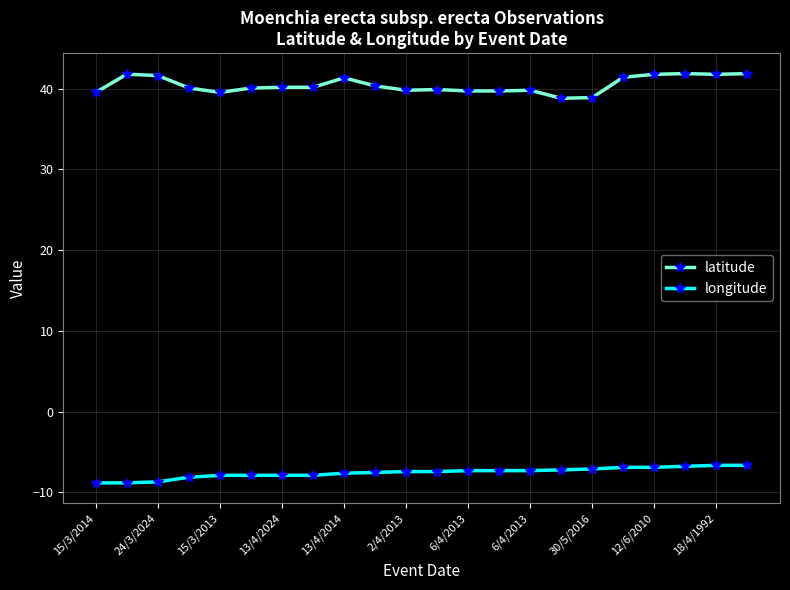

True or false: latitude has more than 2 interior local peaks.

True